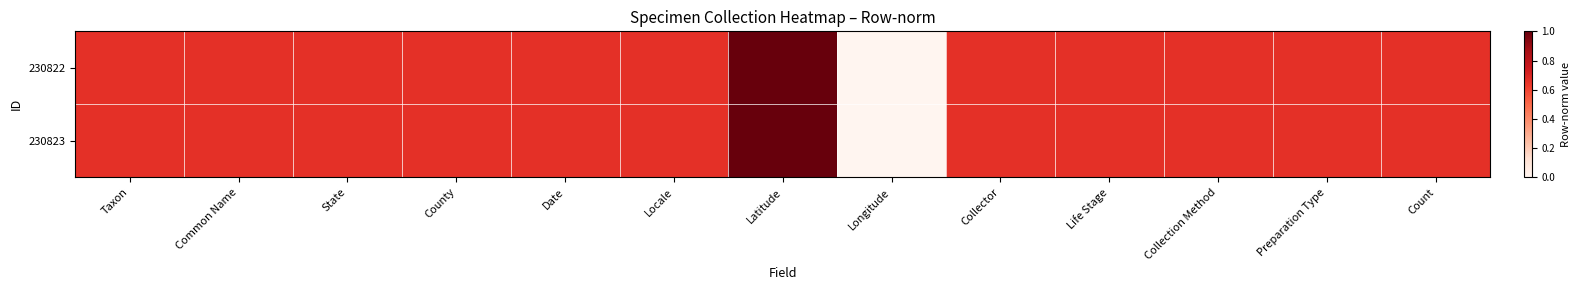

List the series in order of their peak value, highest first.

230822, 230823